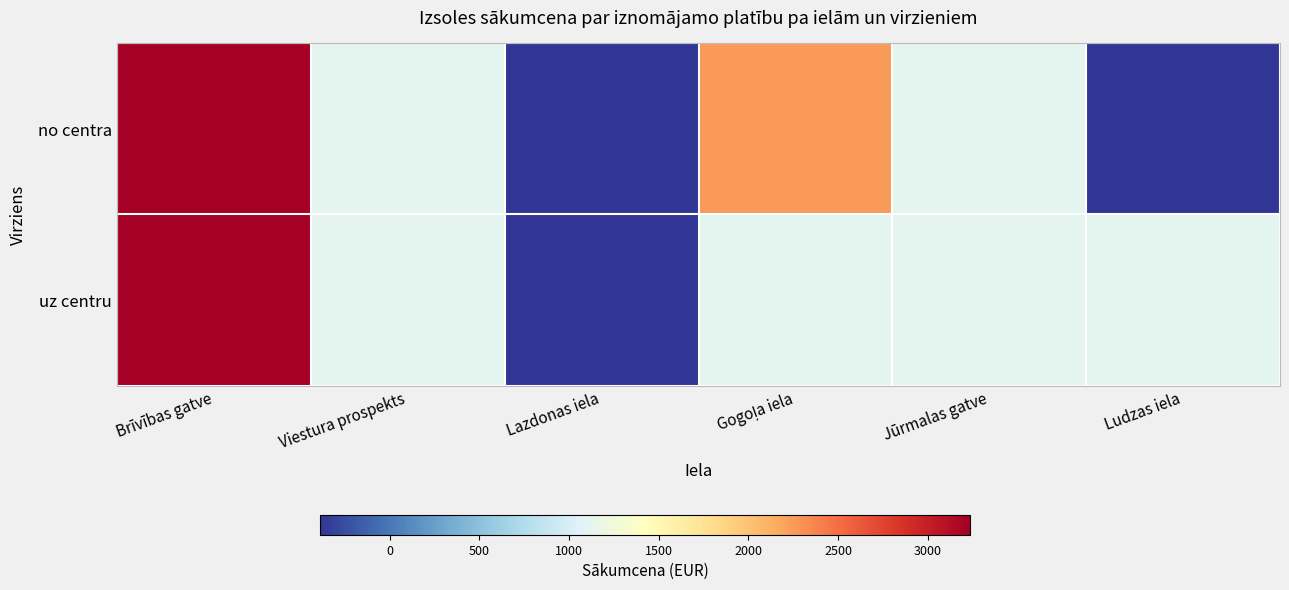

Reading left to right, list all the values displayed in this chart.

no centra: Brīvības gatve=3236	Viestura prospekts=1124	Lazdonas iela=-388	Gogoļa iela=2248	Jūrmalas gatve=1124	Ludzas iela=-388
uz centru: Brīvības gatve=3236	Viestura prospekts=1124	Lazdonas iela=-388	Gogoļa iela=1124	Jūrmalas gatve=1124	Ludzas iela=1124